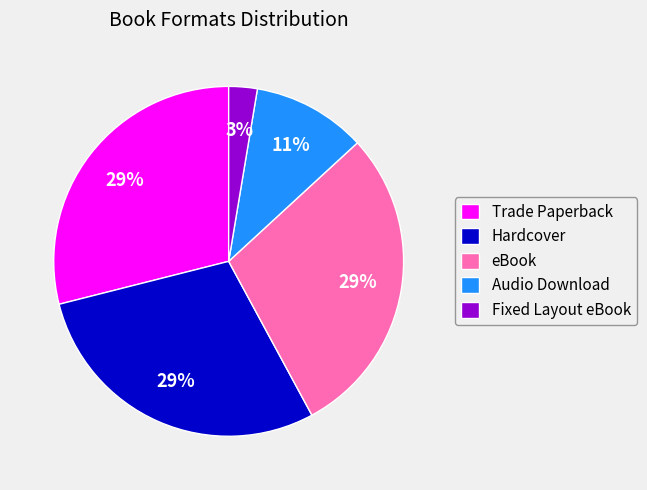

True or false: Hardcover accounts for 29% of the total.

True